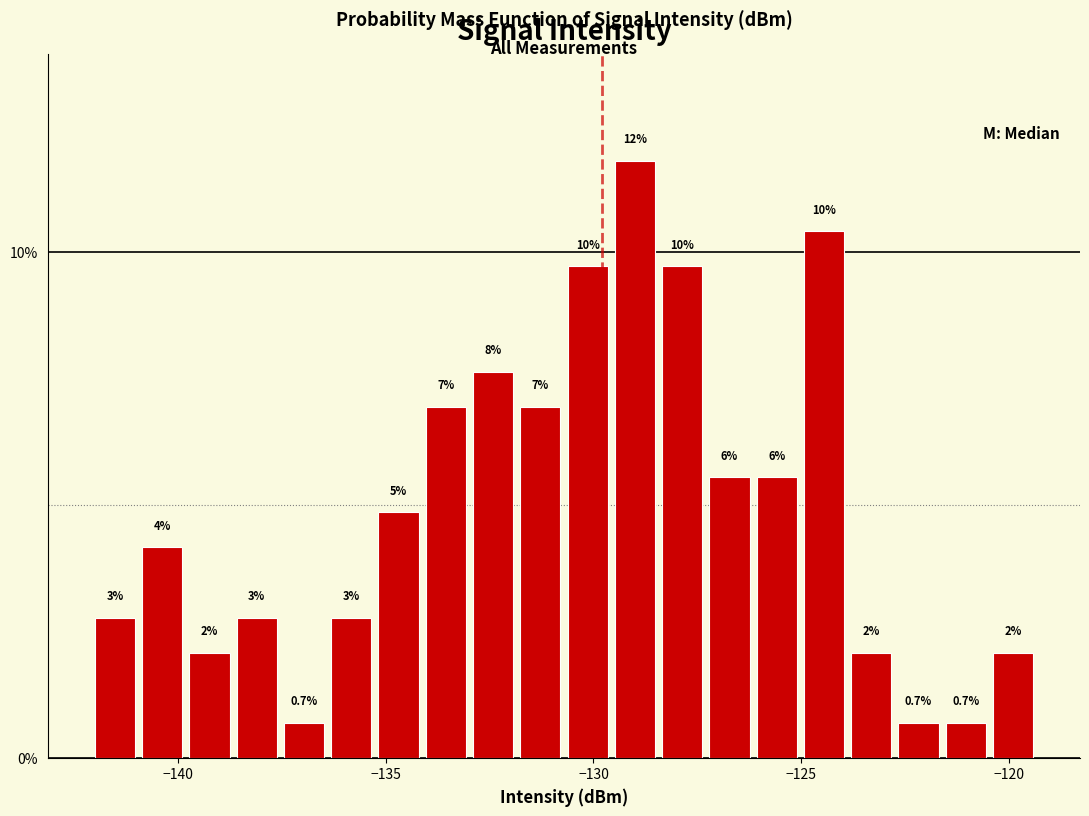

Around what value on the x-axis is the tallest bar? Give the approximate position of its centre, as read against the axis.

-129.0